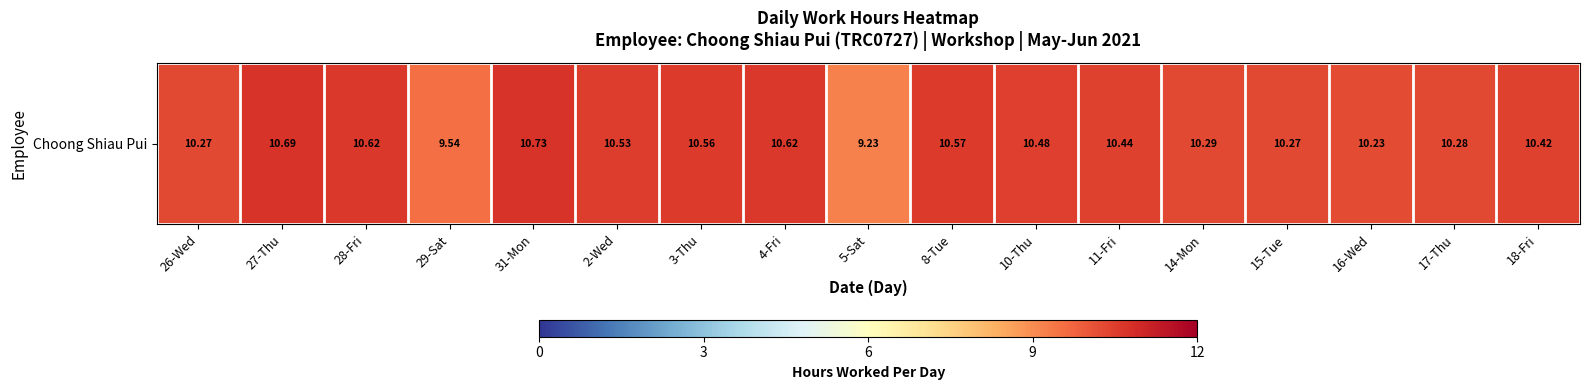

Is it true that the value at 28-Fri is 5.1?

False